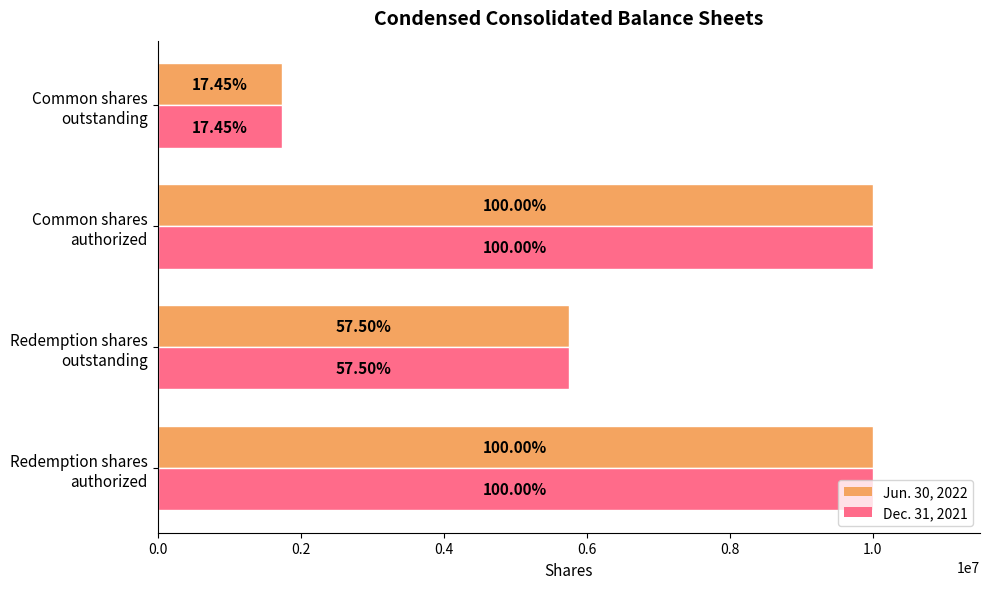

Reading left to right, list all the values displayed in this chart.

Jun. 30, 2022: 10000000	5750000	10000000	1745000
Dec. 31, 2021: 10000000	5750000	10000000	1745000